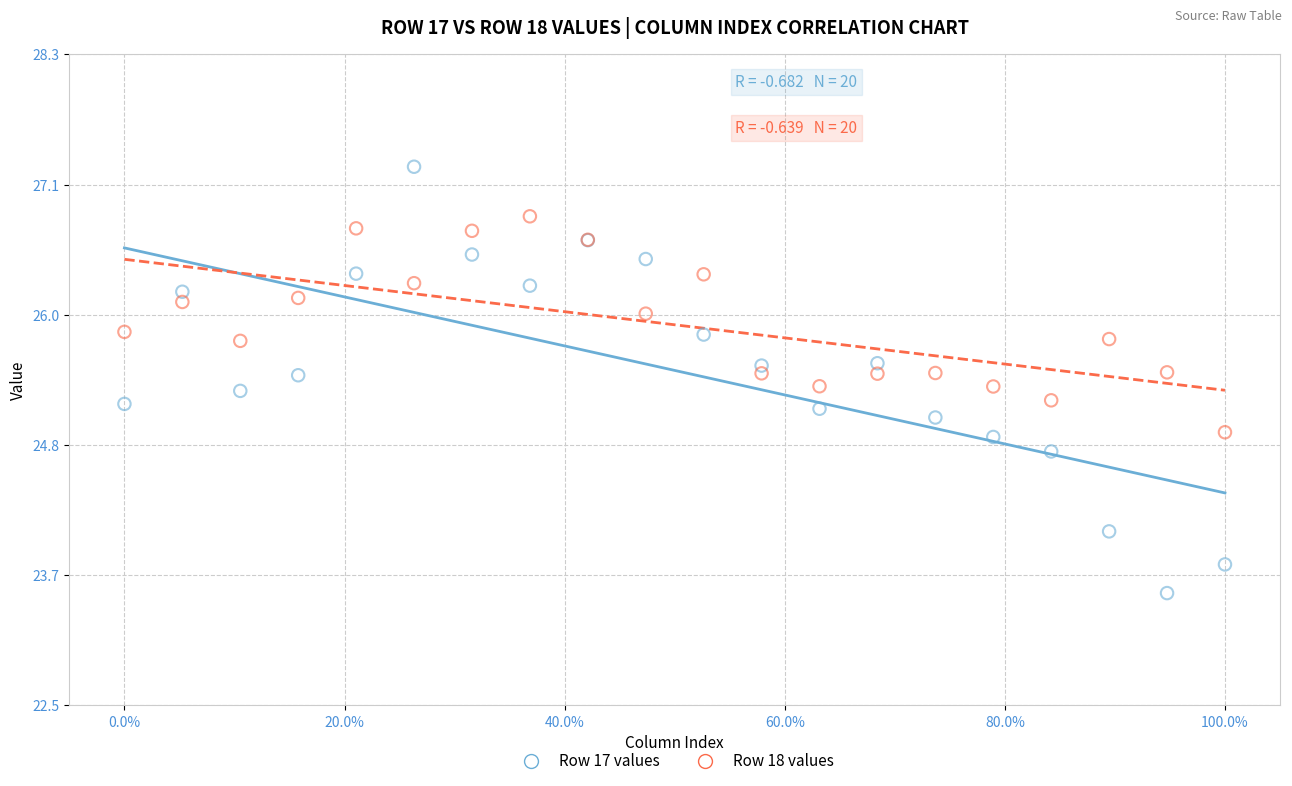

What is the X range (max minus min) for the scatter plot?

1.0